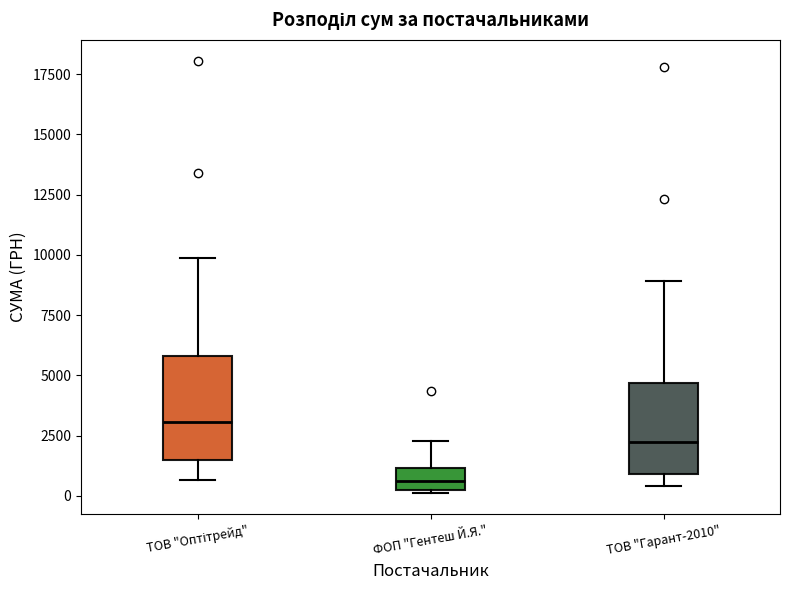

Reading left to right, transcribe this box plot: for each box, give where its median line is, the range the box spans, and where its two whiskers end, as read against the y-axis. The values are not printed on the chart, so give them approximately, as read against the axis.

ТОВ "Оптітрейд": median 3000, box 1500 to 6000, whiskers 500 to 10000
ФОП "Гентеш Й.Я.": median 500, box 0 to 1000, whiskers 0 to 2500
ТОВ "Гарант-2010": median 2000, box 1000 to 4500, whiskers 500 to 9000